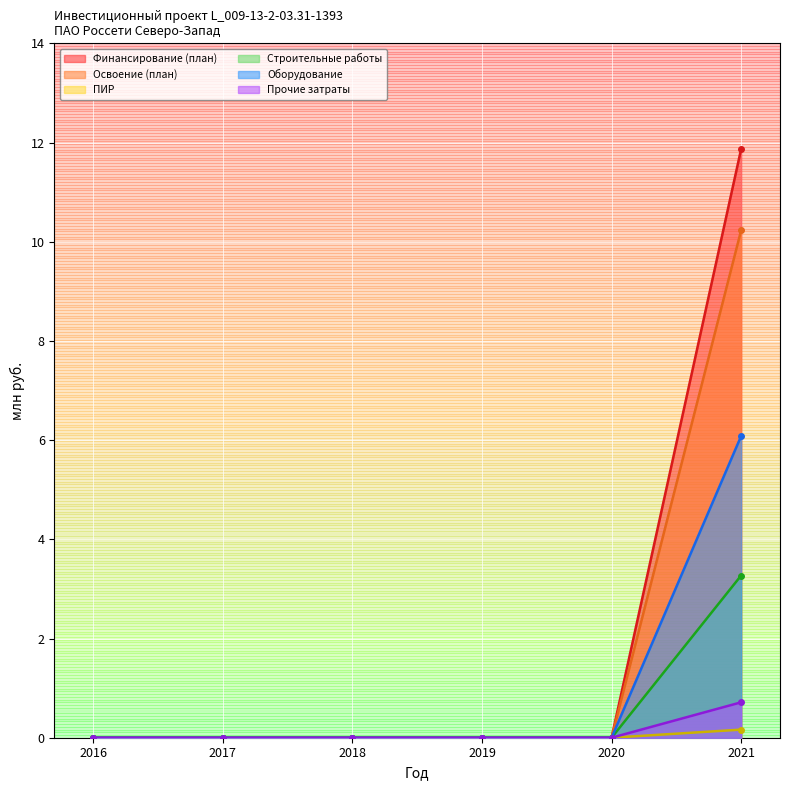

True or false: Финансирование (план) has a value of 0.0 at 2019.

True